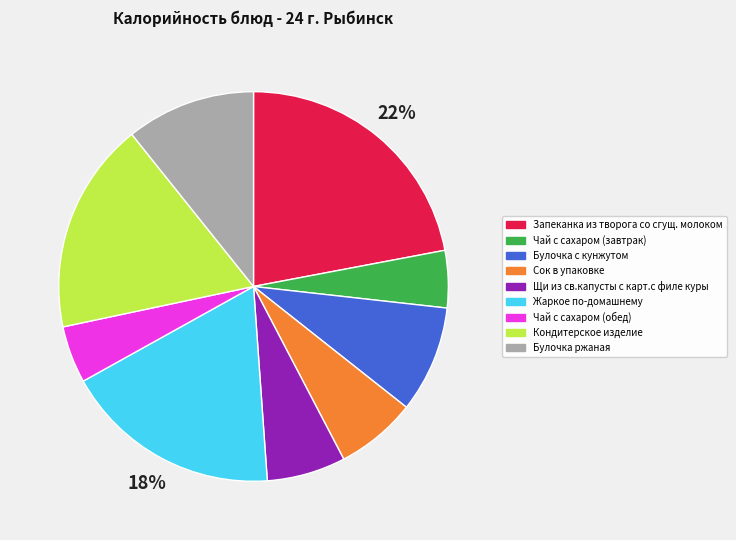

What percentage is the Булочка ржаная slice, to the nearest percent?

11%